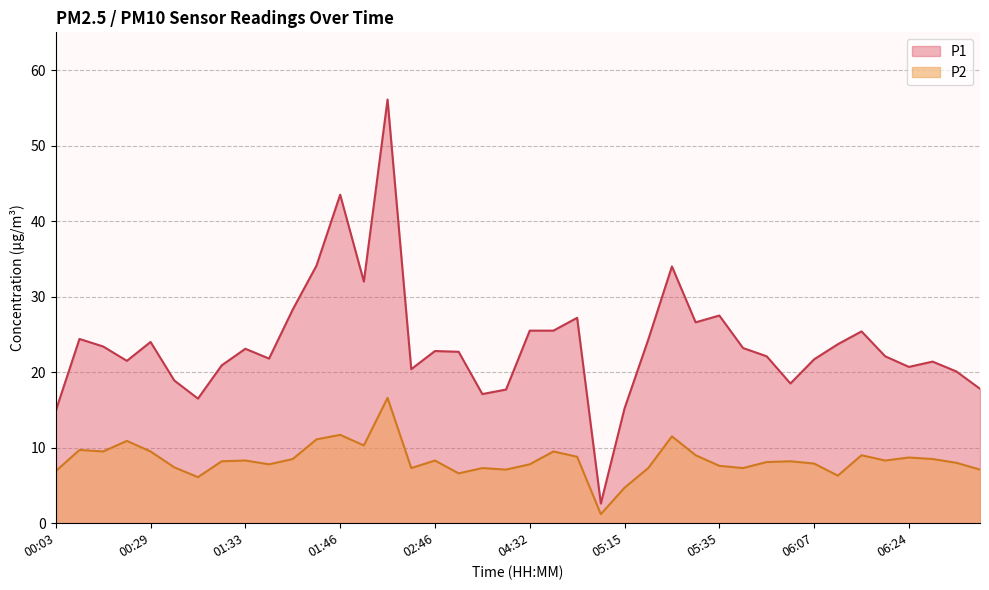

What is the label of the 29th point from the left?

05:35